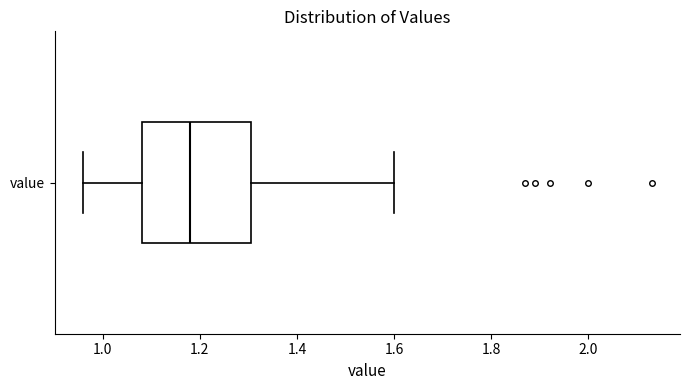

Transcribe this box plot: give where the median line is, the range the box spans, and where the two whiskers end, as read against the x-axis. The values are not printed on the chart, so give them approximately, as read against the axis.

median 1.18, box 1.08 to 1.30, whiskers 0.96 to 1.60